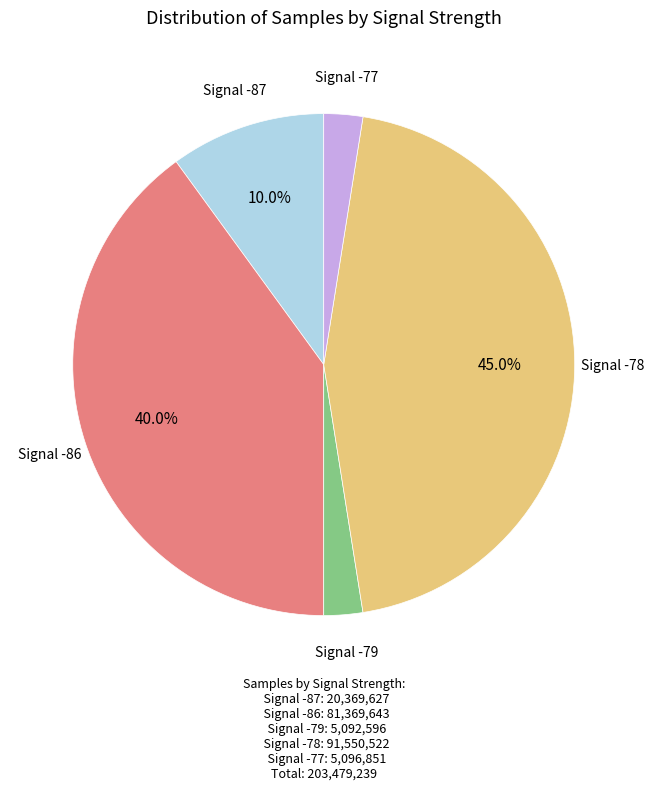

Is there a majority slice in this chart?

No